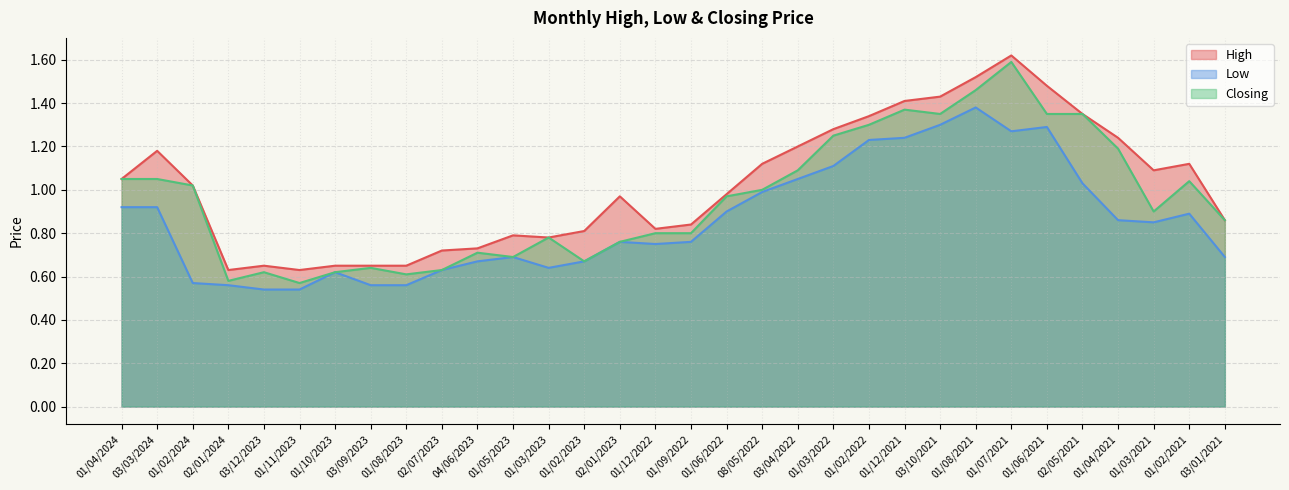

At which category is the sum across all series the highest?

01/07/2021